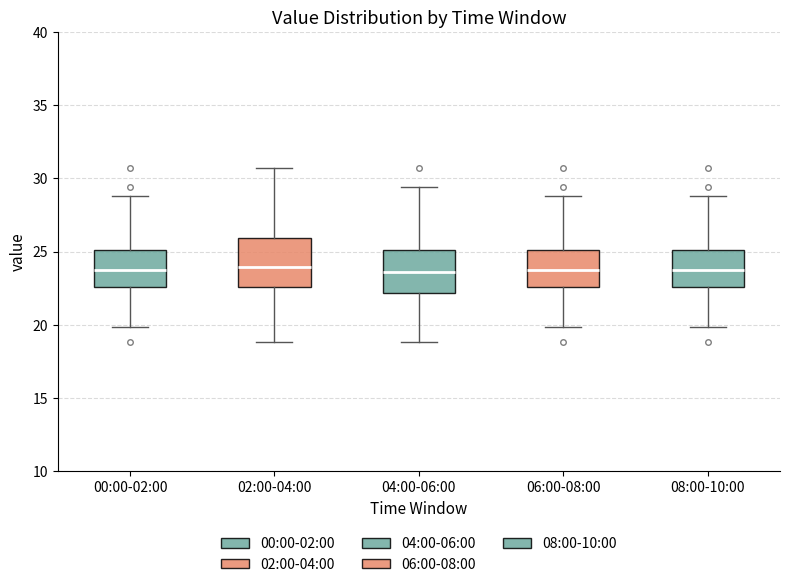

Reading left to right, transcribe this box plot: for each box, give where its median line is, the range the box spans, and where its two whiskers end, as read against the y-axis. The values are not printed on the chart, so give them approximately, as read against the axis.

00:00-02:00: median 24.0, box 22.5 to 25.0, whiskers 20.0 to 29.0
02:00-04:00: median 24.0, box 22.5 to 26.0, whiskers 19.0 to 30.5
04:00-06:00: median 23.5, box 22.0 to 25.0, whiskers 19.0 to 29.5
06:00-08:00: median 24.0, box 22.5 to 25.0, whiskers 20.0 to 29.0
08:00-10:00: median 24.0, box 22.5 to 25.0, whiskers 20.0 to 29.0